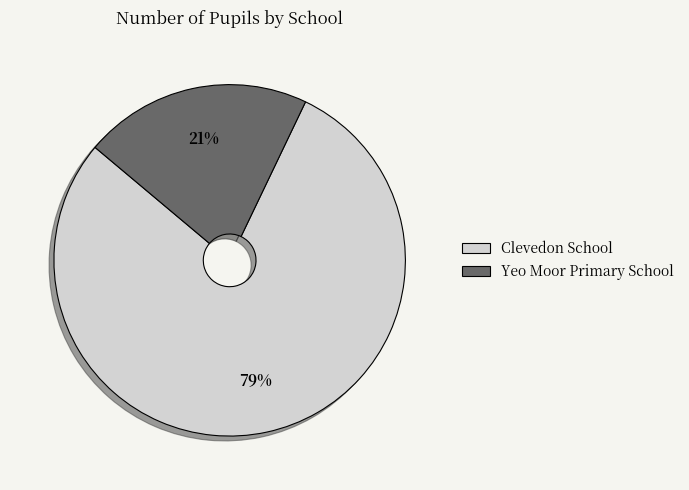

What is the largest slice in the pie chart?

Clevedon School